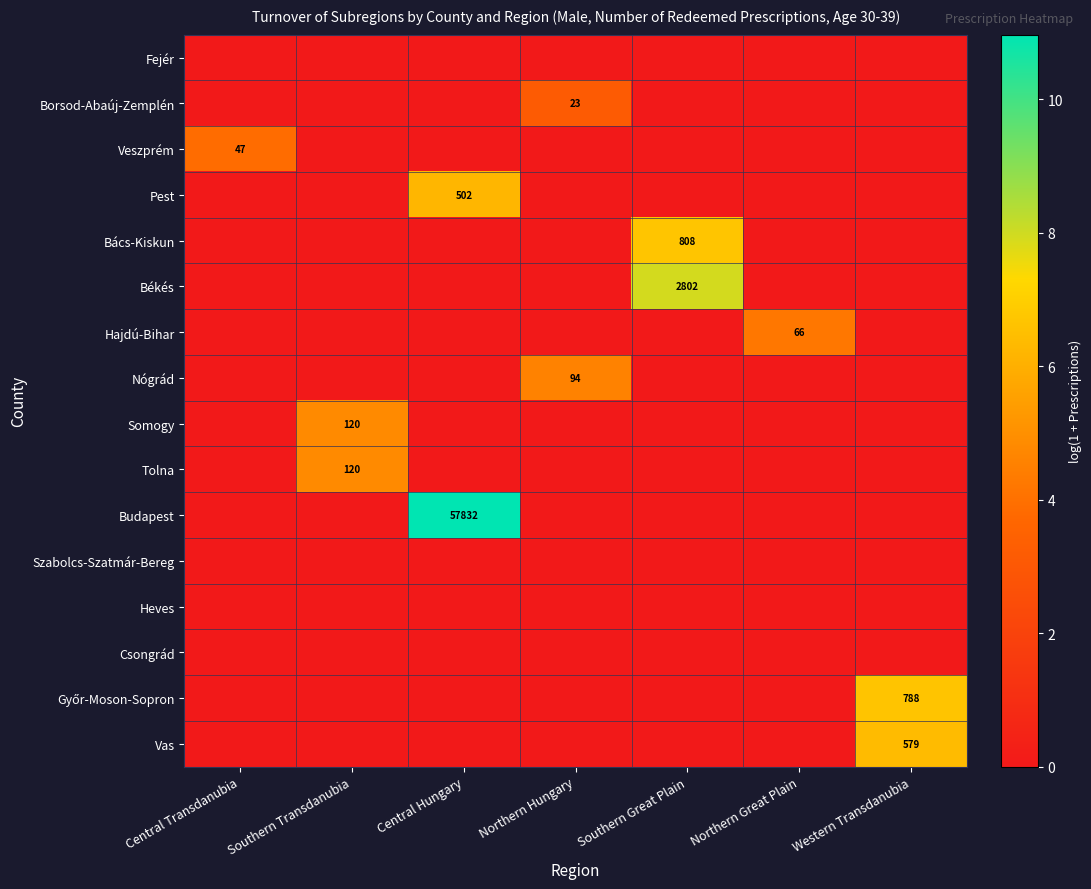

The Bács-Kiskun series shows 808 at Southern Great Plain. True or false?

True